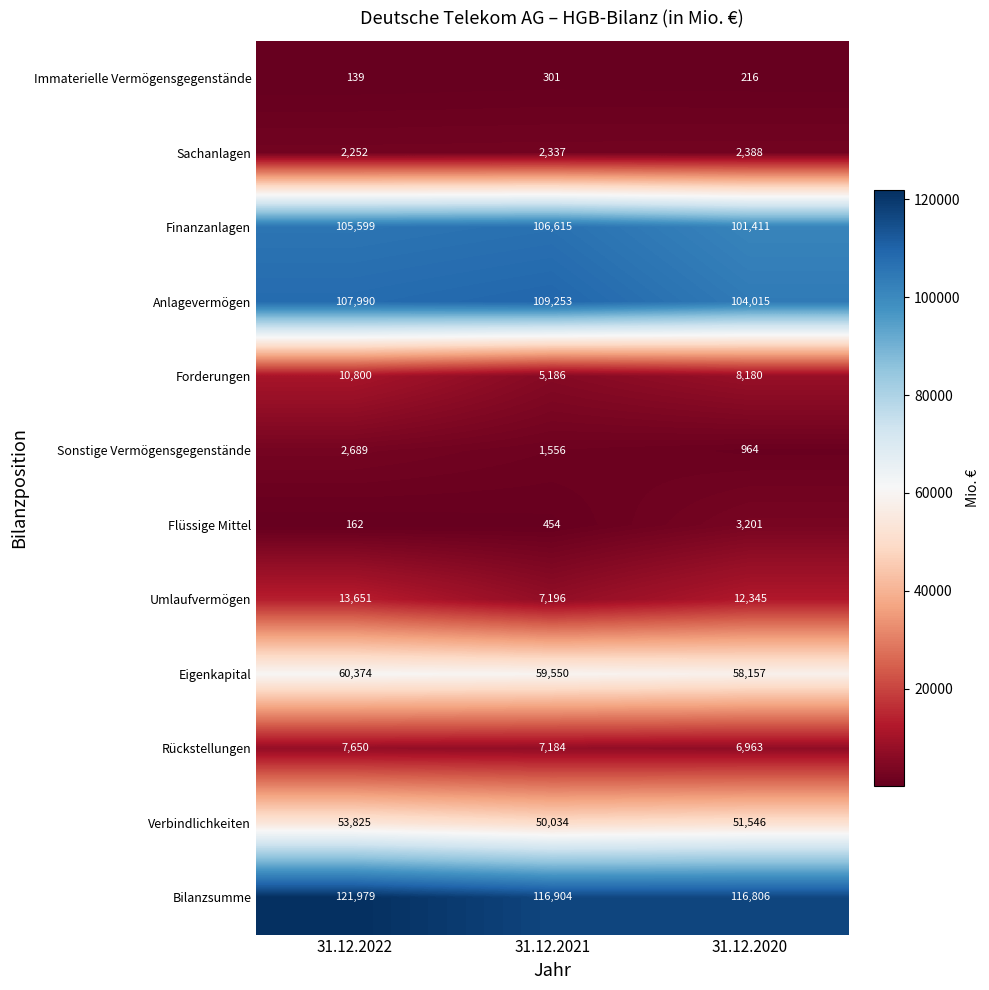

How many Umlaufvermögen values are between 7196 and 13651?

3